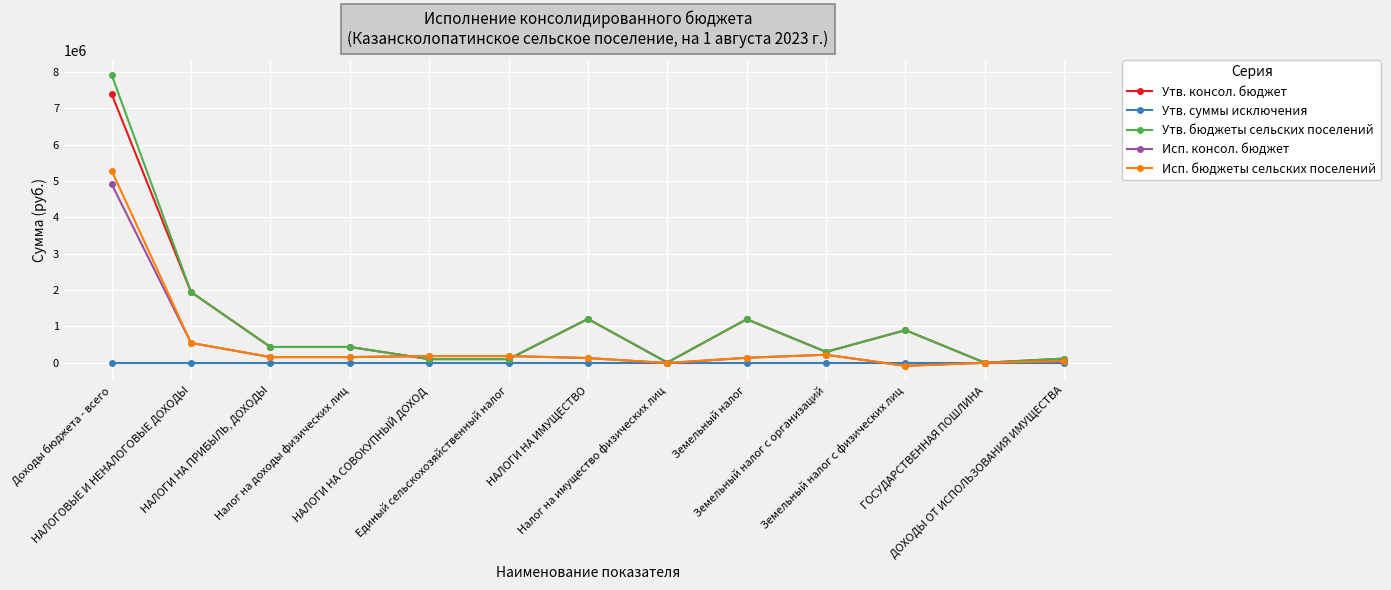

What is the maximum value for Исп. бюджеты сельских поселений?

5291399.5